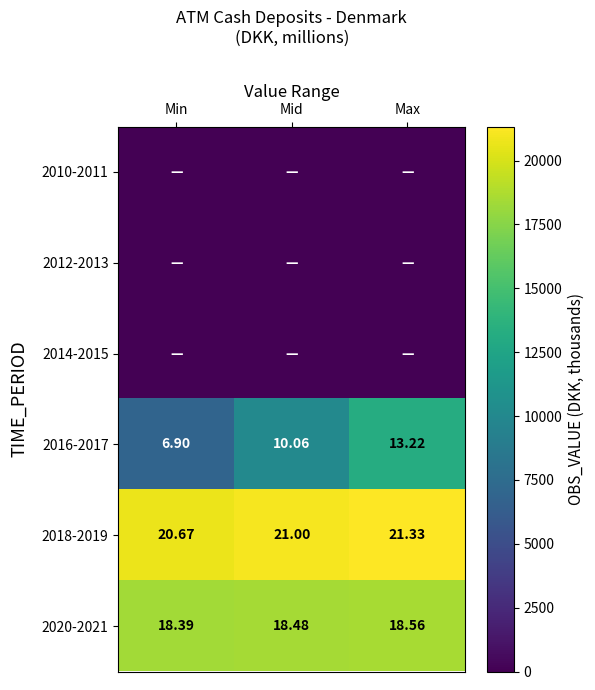

What is the highest value of the 2016-2017 series?

13216.0